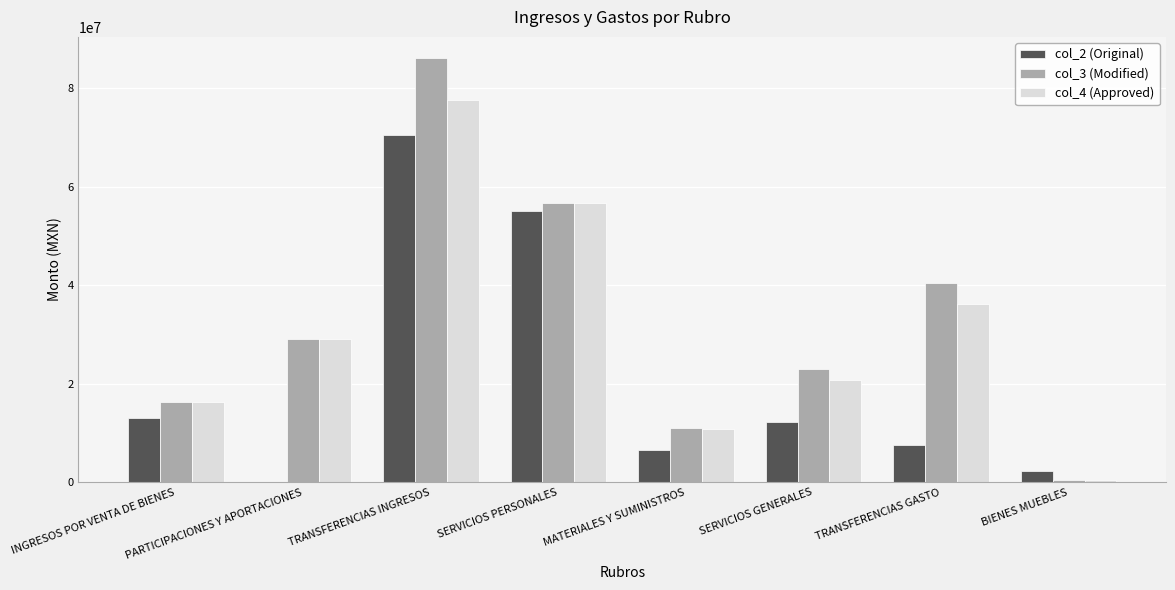

At which label does col_4 (Approved) reach its peak?

TRANSFERENCIAS INGRESOS